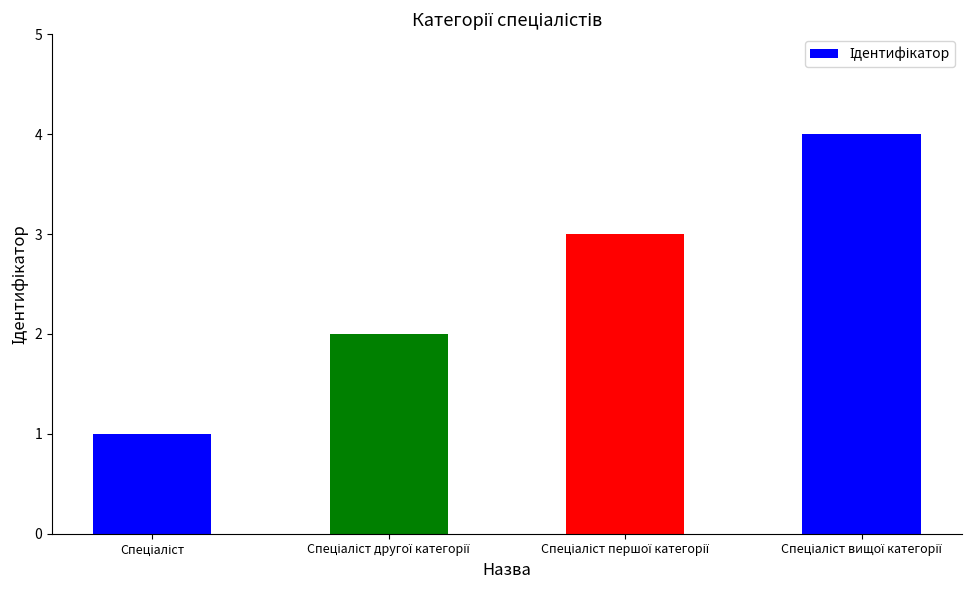

What is the difference between the maximum and minimum values?

3